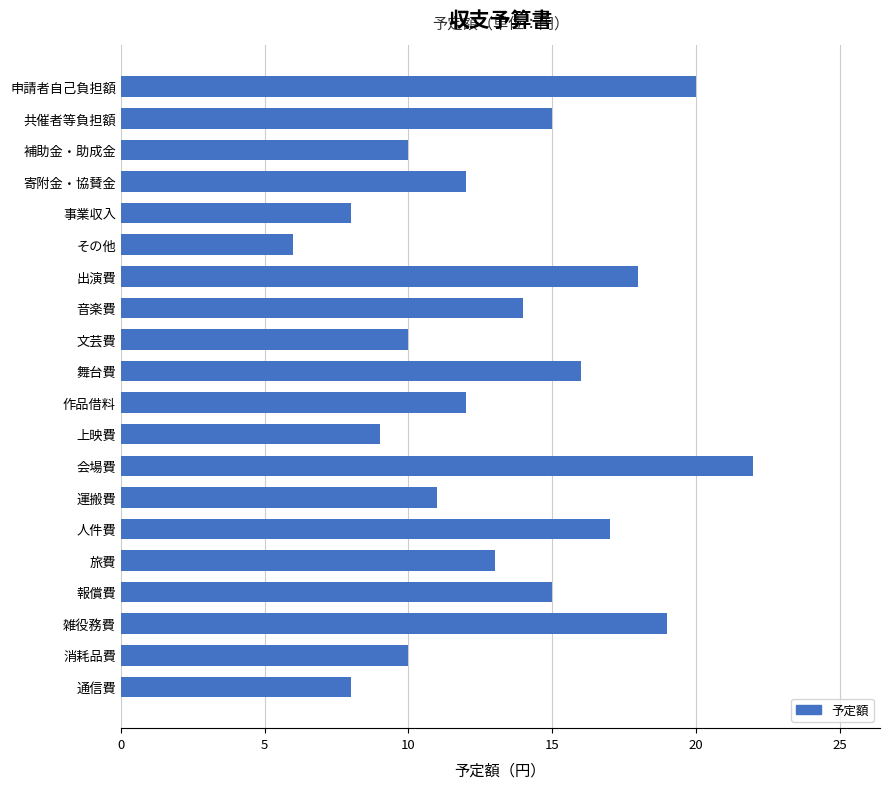

What is the difference between the maximum and second lowest values?

14